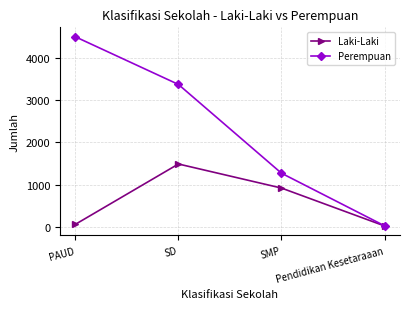

At which label does Perempuan reach its peak?

PAUD